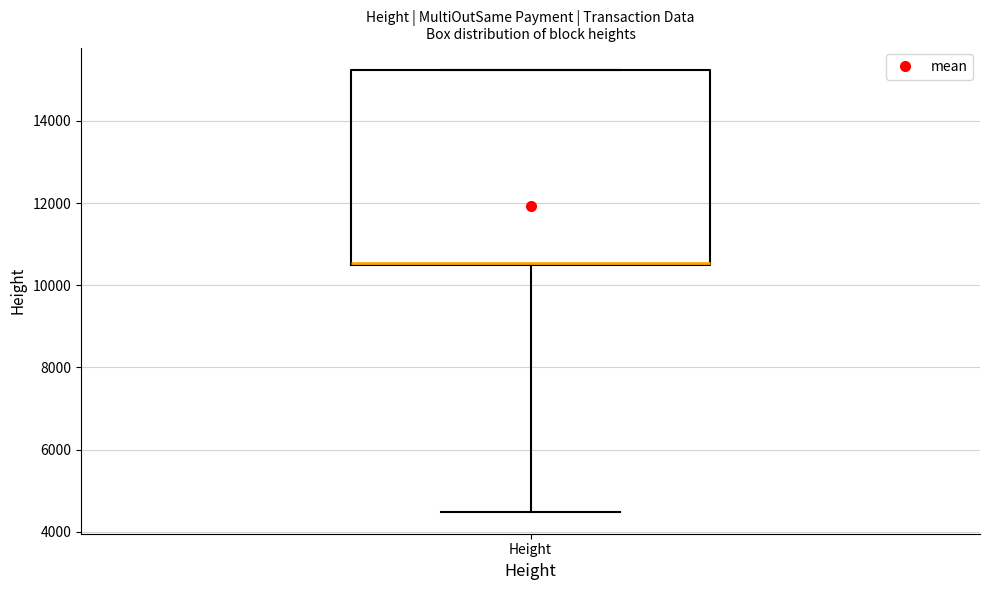

Read this box plot against the y-axis: the position of the median line, the range covered by the box, and the ends of both whiskers. The values are not printed on the chart, so give them approximately, as read against the axis.

median 10600, box 10400 to 15200, whiskers 4400 to 15200